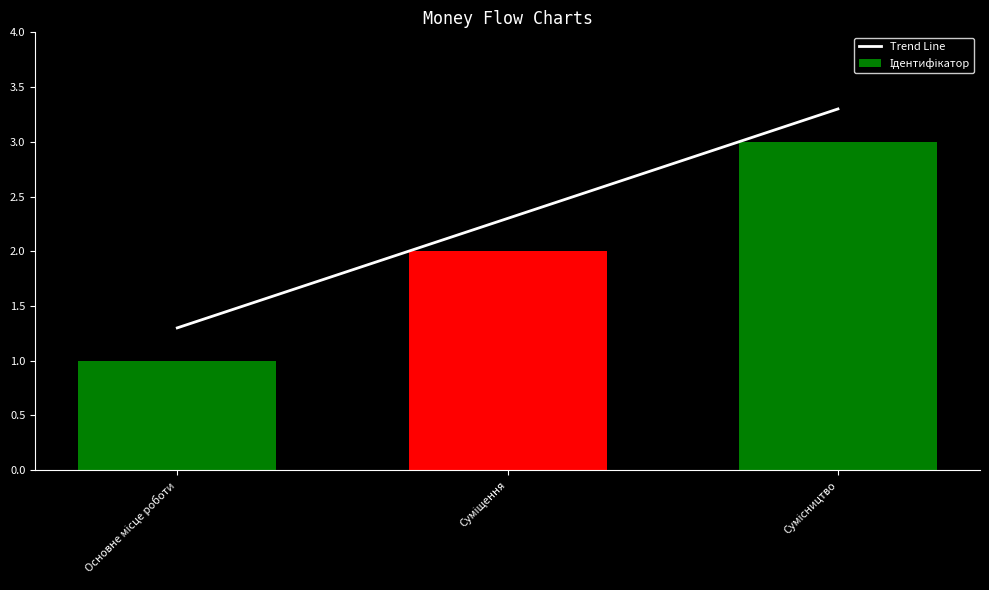

At Сумісництво, list the series in order from largest to smallest.

Trend Line, Ідентифікатор